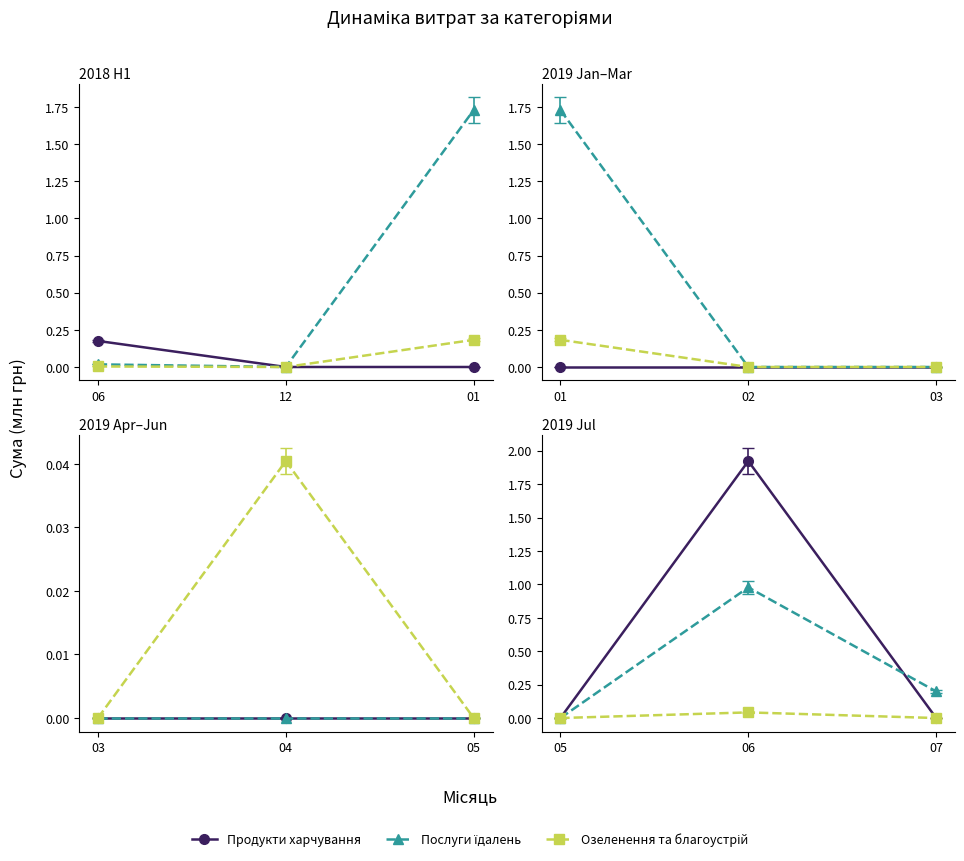

How many categories are shown in the chart?

3